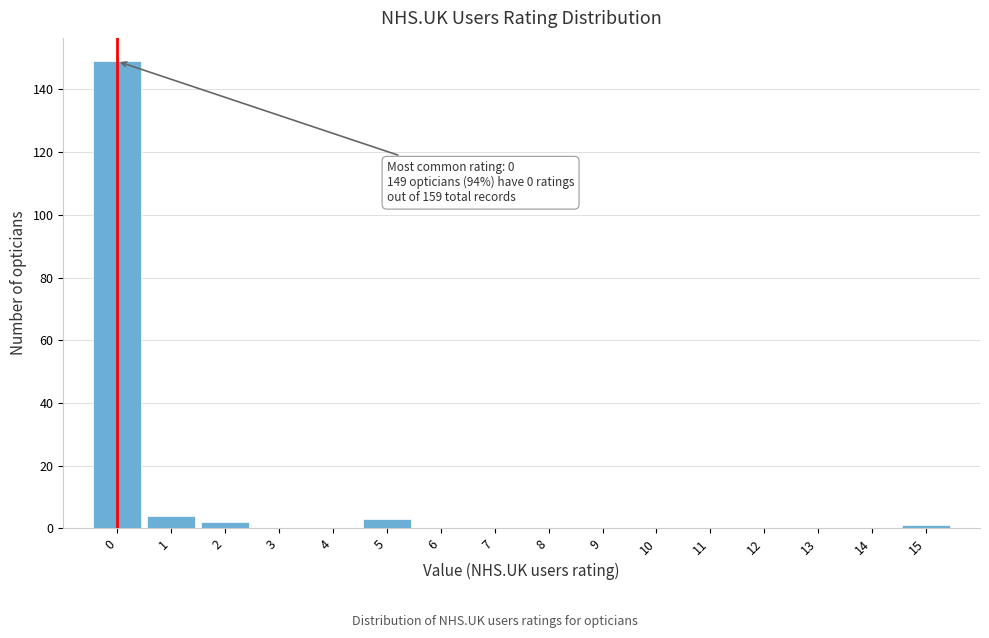

Reading left to right, transcribe all the data shown in this chart.

0=149	1=4	2=2	3=0	4=0	5=3	6=0	7=0	8=0	9=0	10=0	11=0	12=0	13=0	14=0	15=1